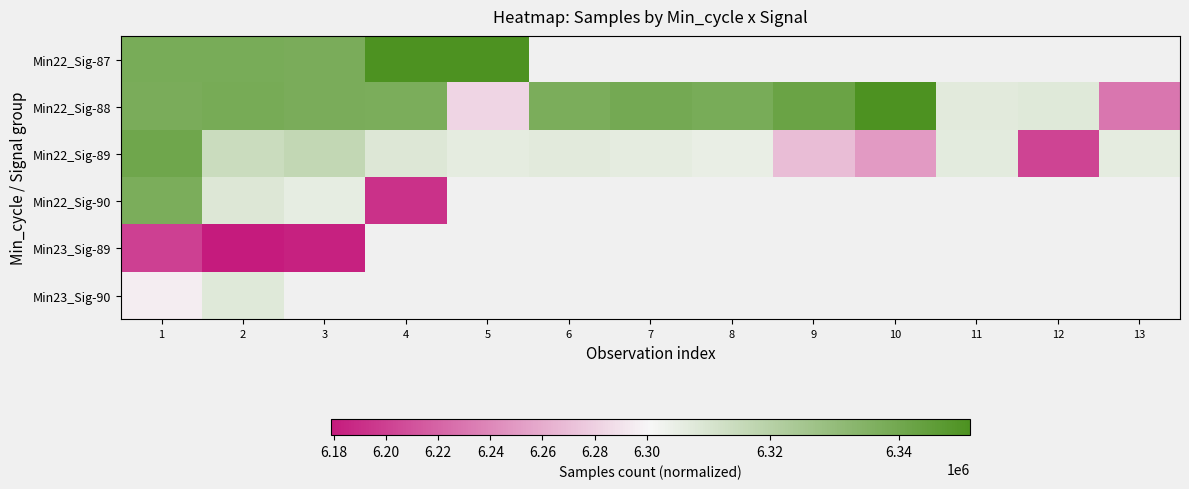

Between 7 and 9, which series saw the biggest shift?

Min22_Sig-89